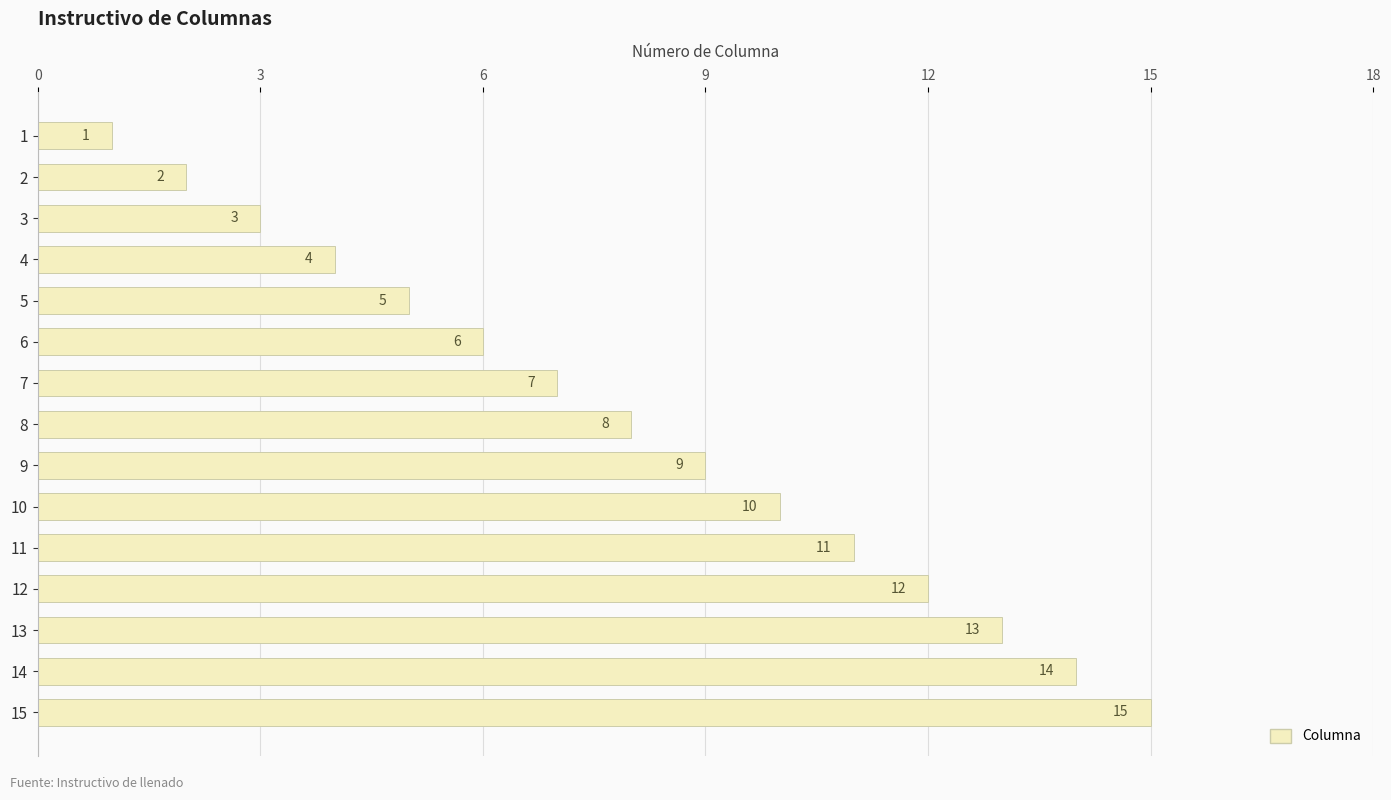

What is the difference between the second highest and minimum values?

13